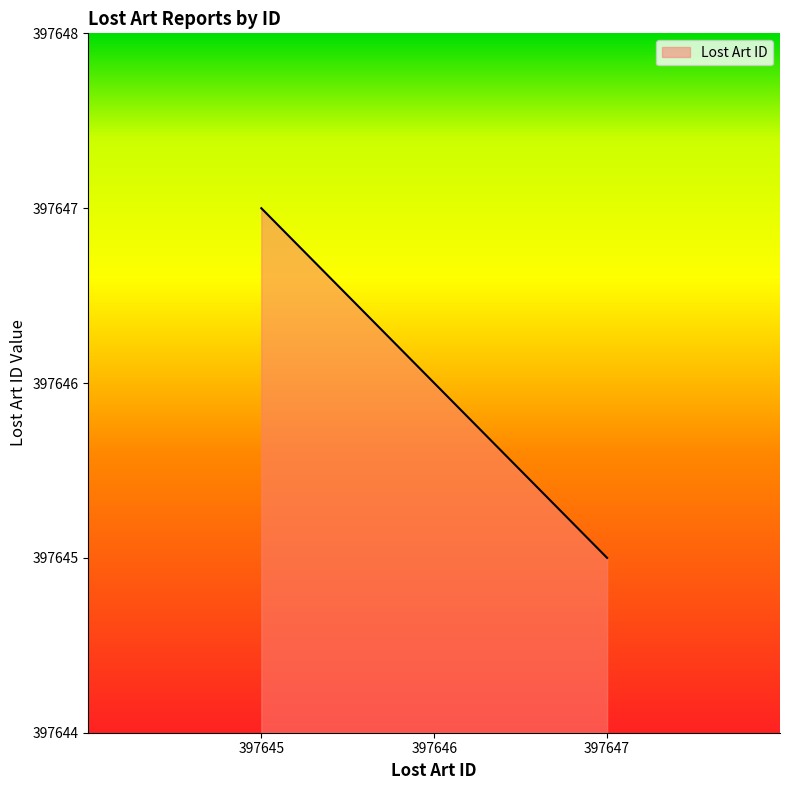

What is the sum of all values?

1192938